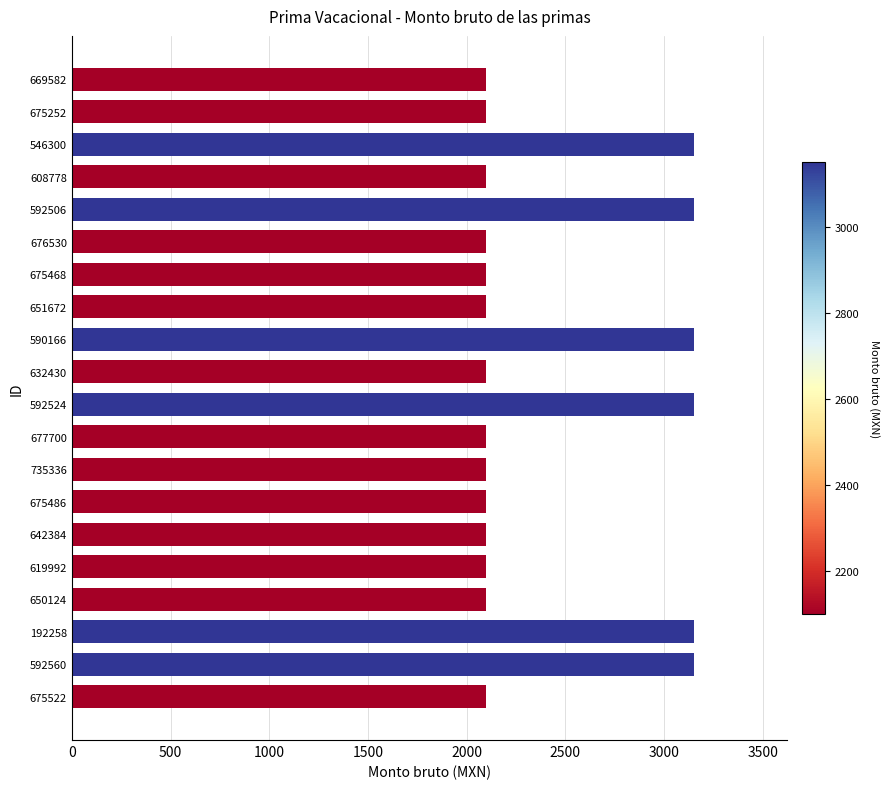

What is the difference between the maximum and minimum values?

1050